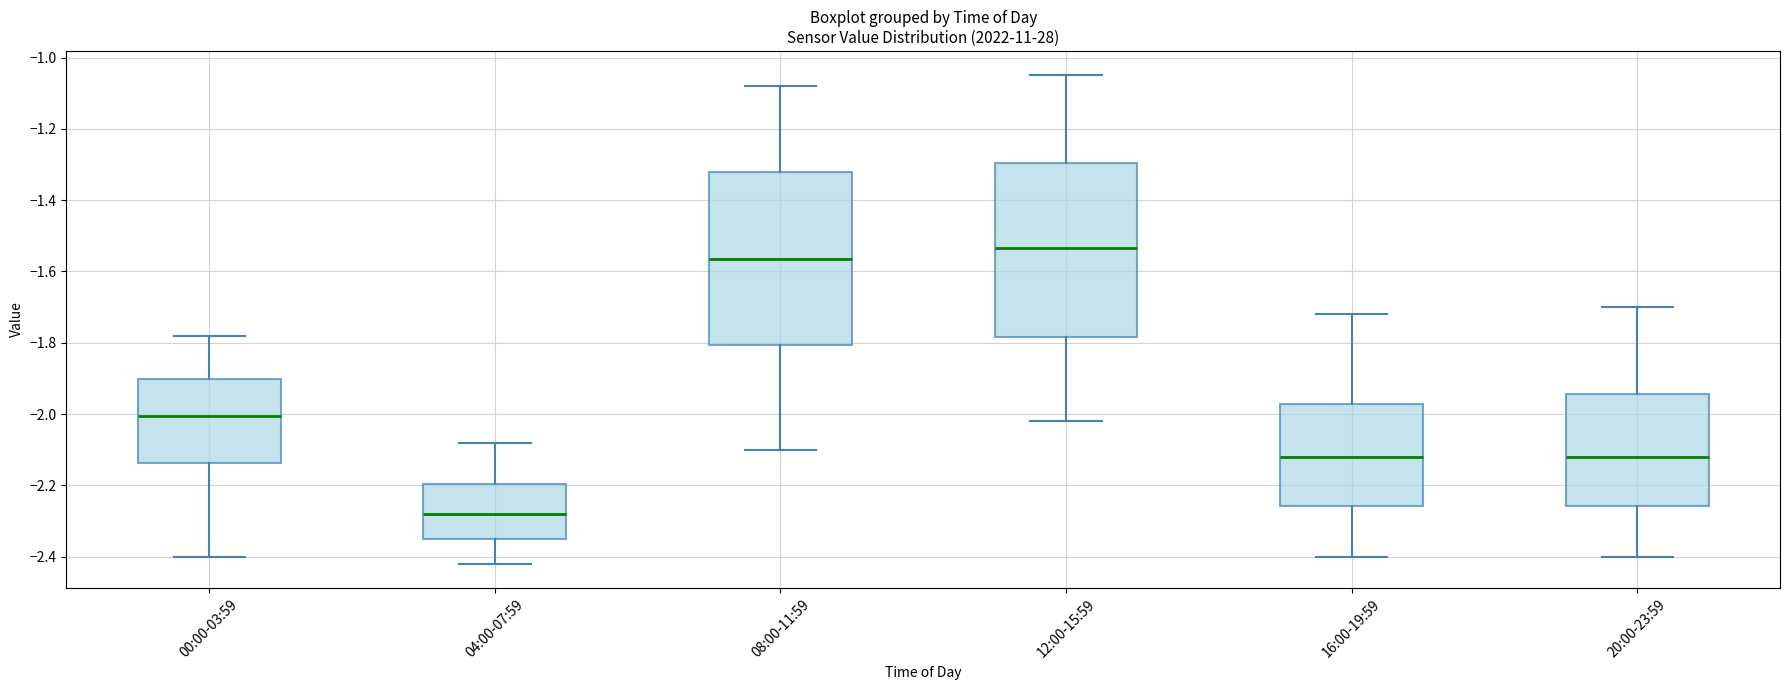

Reading left to right, read every box against the y-axis: the position of its median line, the range the box covers, and the ends of its whiskers. The values are not printed on the chart, so give them approximately, as read against the axis.

00:00-03:59: median -2.00, box -2.14 to -1.90, whiskers -2.40 to -1.78
04:00-07:59: median -2.28, box -2.34 to -2.20, whiskers -2.42 to -2.08
08:00-11:59: median -1.56, box -1.80 to -1.32, whiskers -2.10 to -1.08
12:00-15:59: median -1.54, box -1.78 to -1.30, whiskers -2.02 to -1.04
16:00-19:59: median -2.12, box -2.26 to -1.98, whiskers -2.40 to -1.72
20:00-23:59: median -2.12, box -2.26 to -1.94, whiskers -2.40 to -1.70